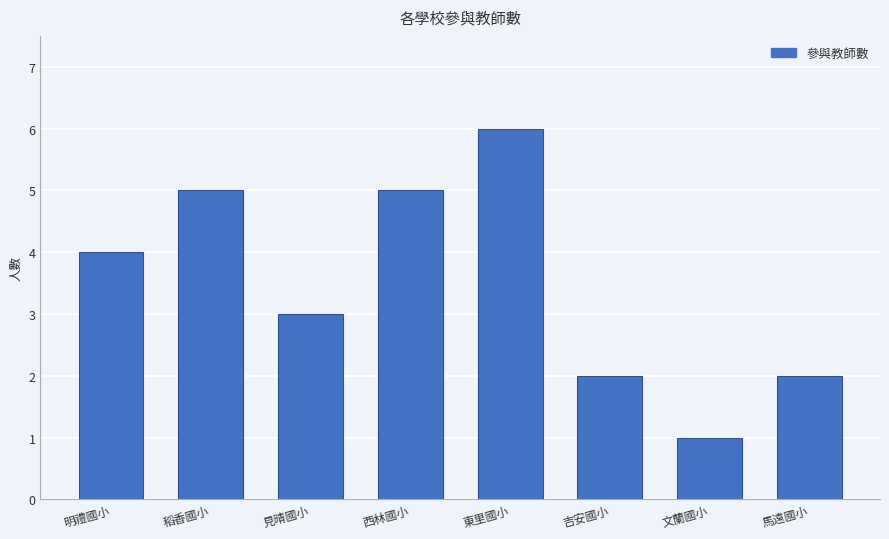

What is the difference between the values at 西林國小 and 馬遠國小?

3